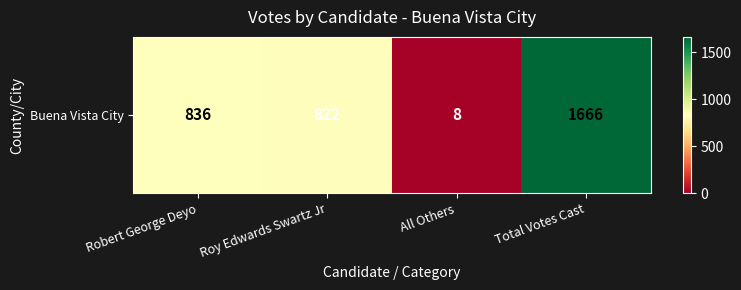

Which has a higher value, Total Votes Cast or All Others?

Total Votes Cast